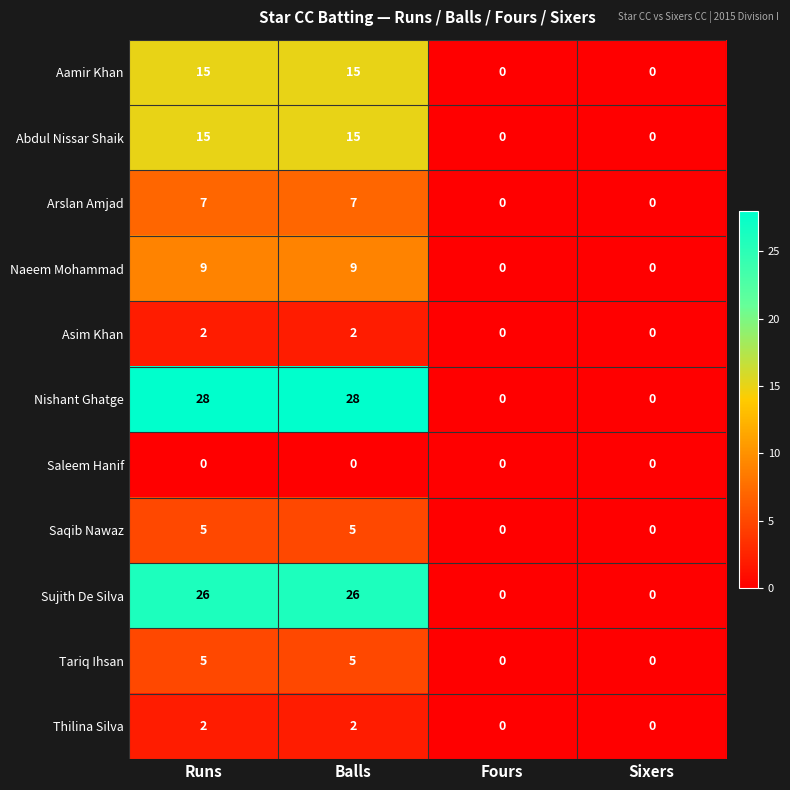

Which series changed the most between Runs and Fours?

Nishant Ghatge